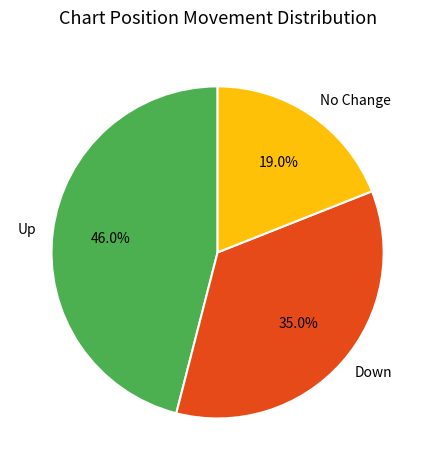

Rank the categories by value from lowest to highest.

No Change, Down, Up